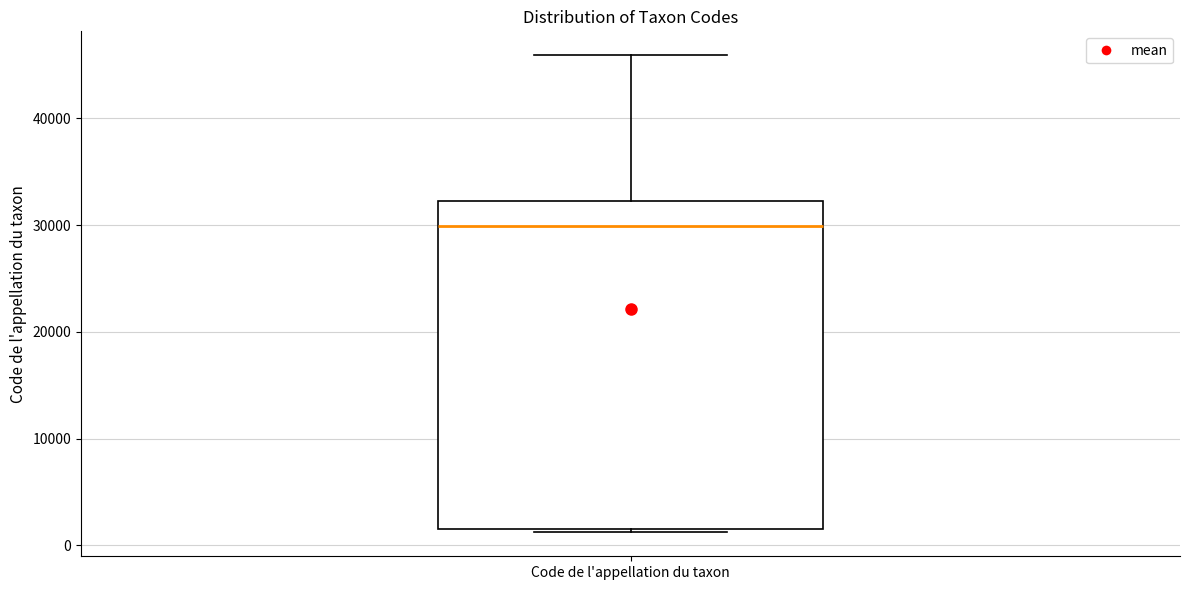

Where does the median line of the box for Code de l'appellation du taxon sit on the y-axis? The values are not printed on the chart, so give them approximately, as read against the axis.

30000